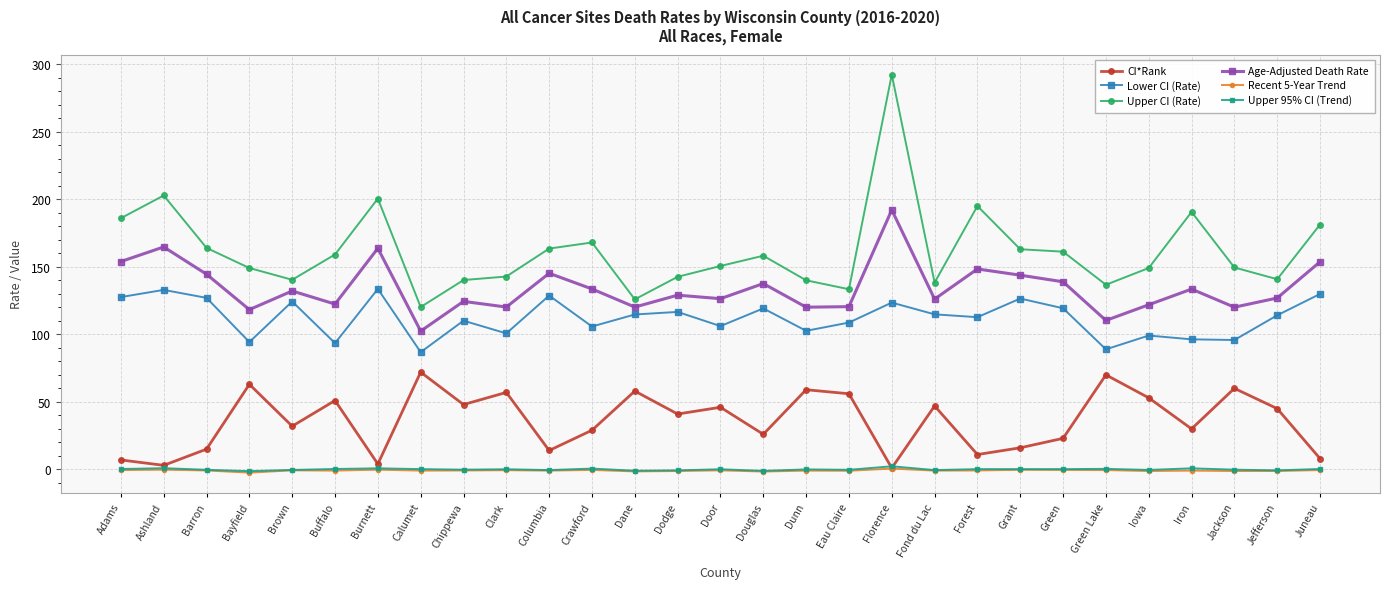

What is the approximate value of Age-Adjusted Death Rate at Douglas?

137.6